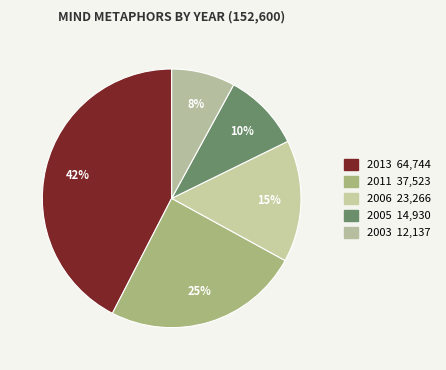

How many slices are in this pie chart?

5